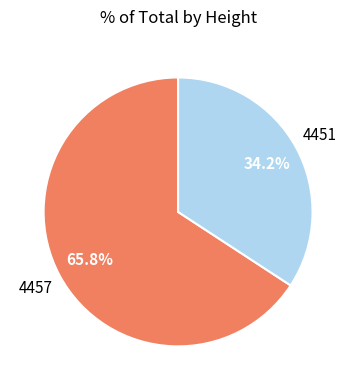

Which category has the smallest portion of the pie?

4451